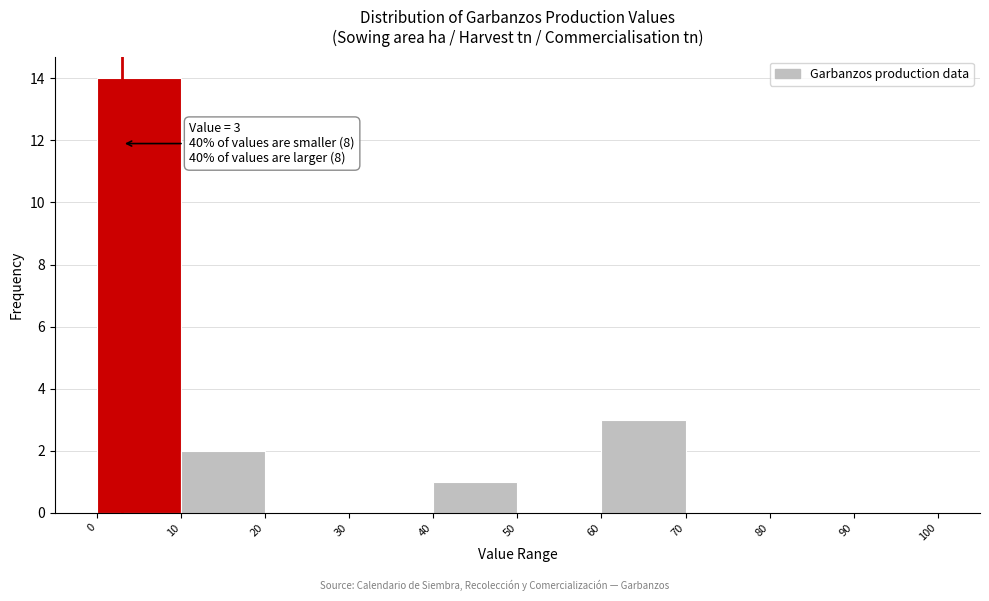

Which range on the x-axis has the tallest bar?

0 to 10